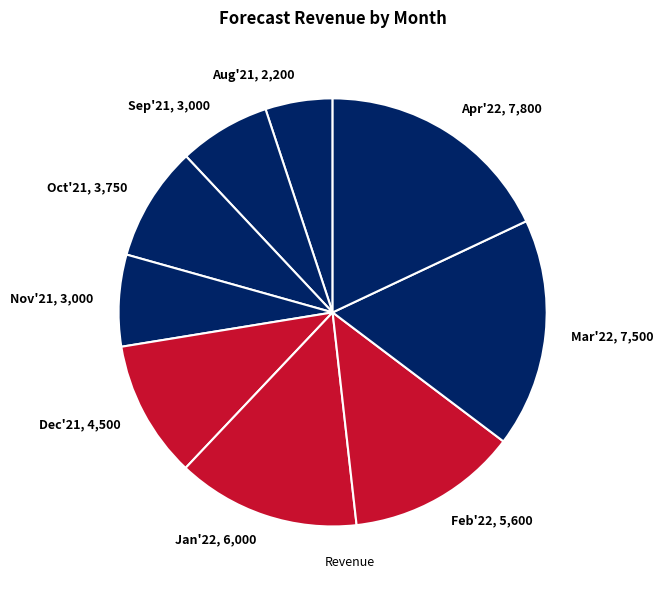

What is the smallest slice in the pie chart?

Aug'21